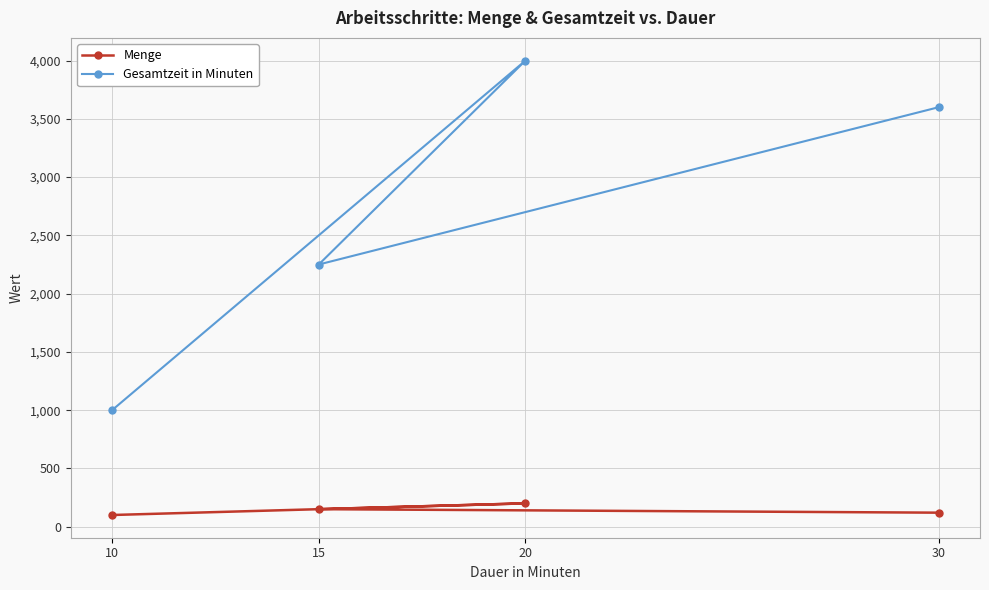

What is the minimum value for Menge?

100